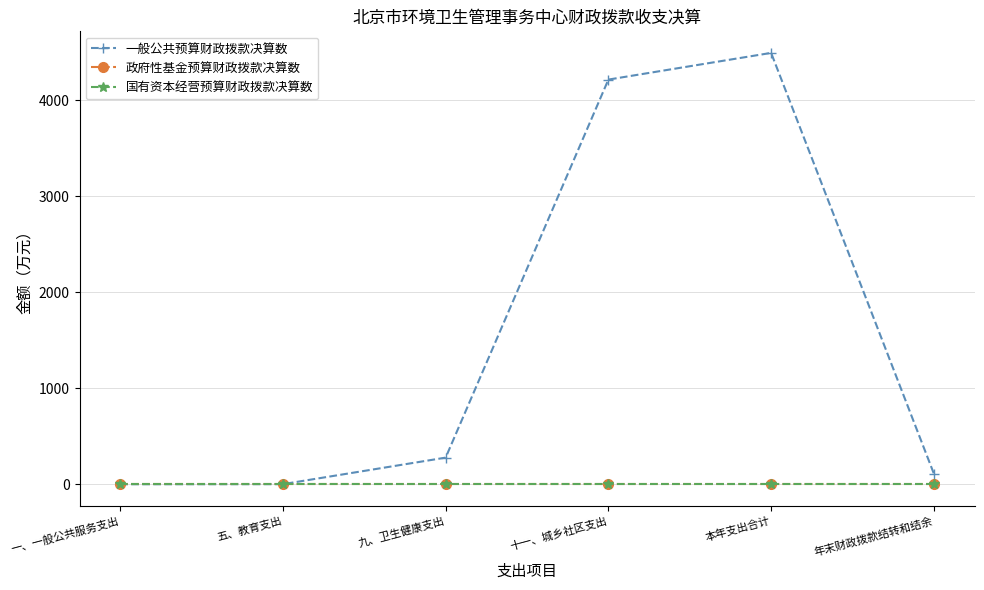

Is this an area chart (filled region under the line)?

No